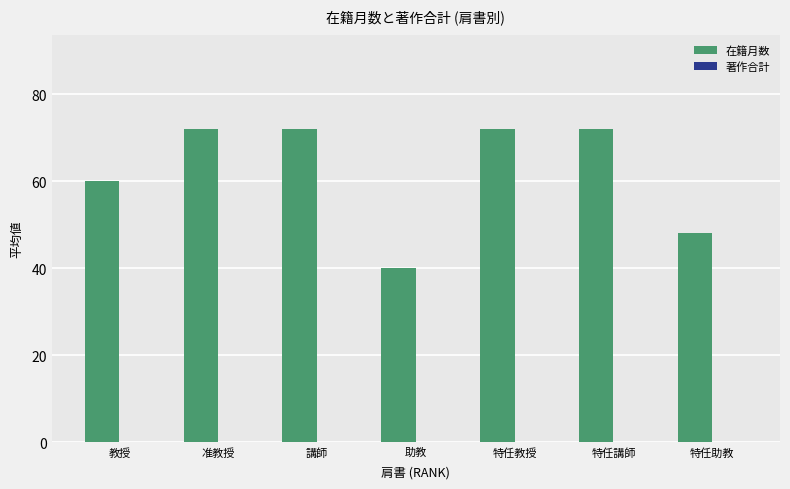

Reading right to left, extract all data points from this chart.

48	72	72	40	72	72	60